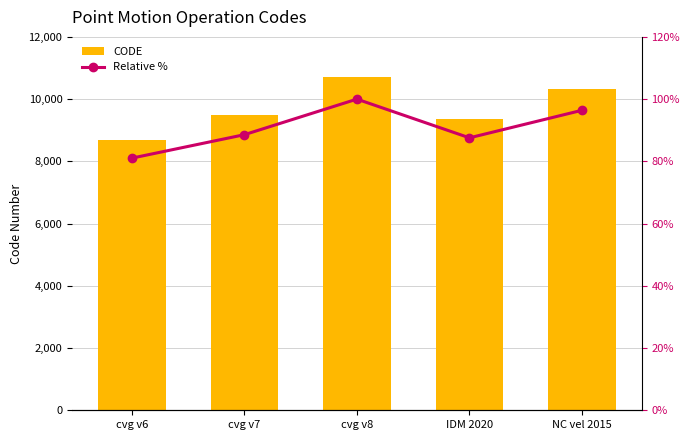

At cvg v7, list the series in order from largest to smallest.

CODE, Relative %